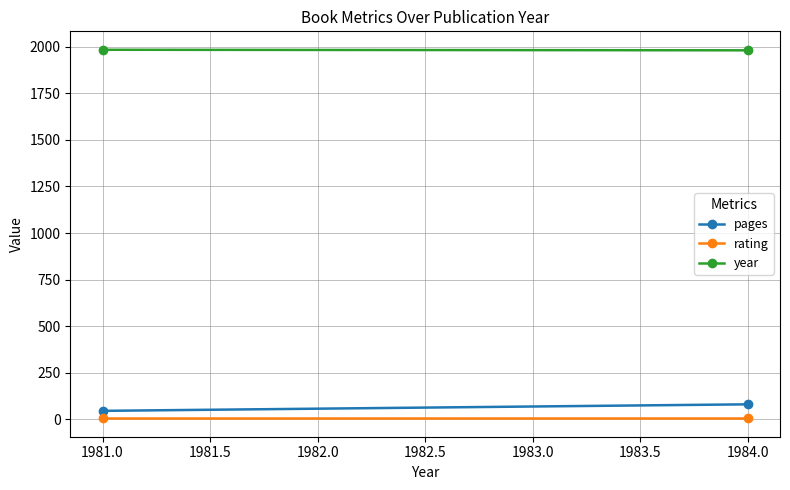

Between 1981.0 and 1984.0, which series saw the biggest shift?

pages